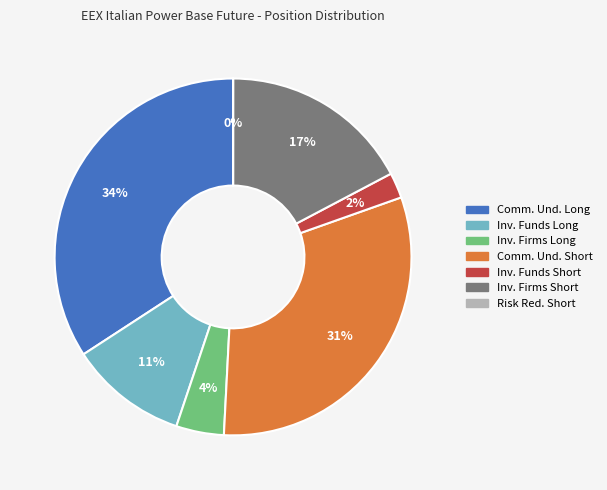

To the nearest percent, what is the average slice percentage?

14%